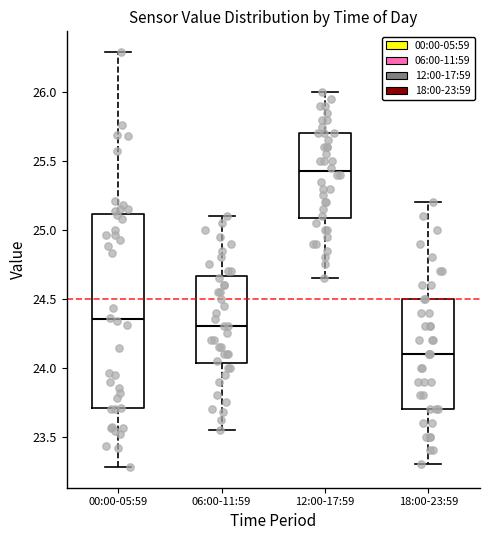

Which box is the tallest, from its lower edge to its upper edge?

00:00-05:59